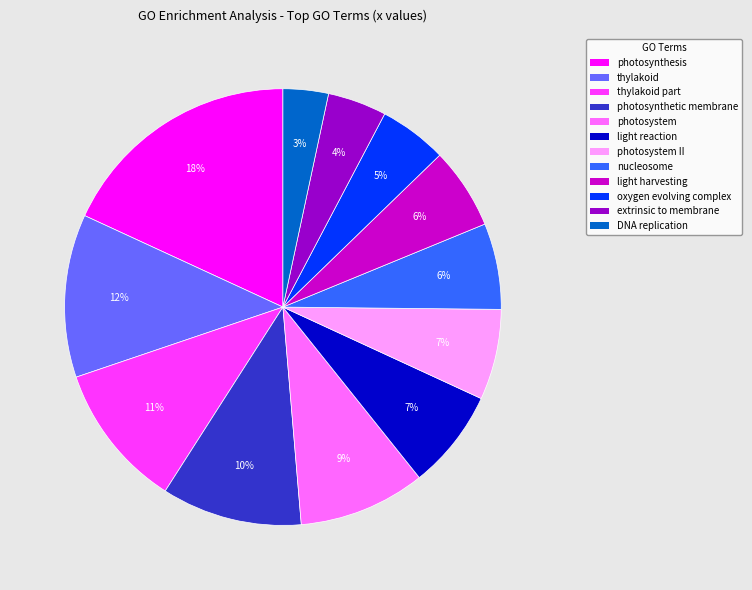

To the nearest percent, what percentage of the pie is extrinsic to membrane?

4%